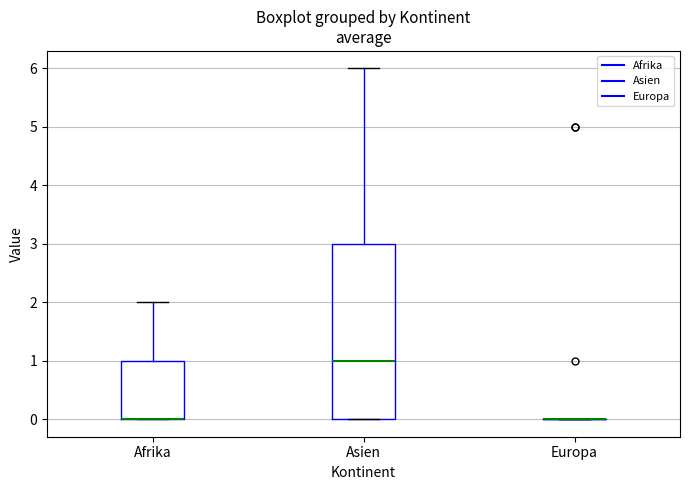

Reading left to right, read every box against the y-axis: the position of its median line, the range the box covers, and the ends of its whiskers. The values are not printed on the chart, so give them approximately, as read against the axis.

Afrika: median 0 (drawn on the box's lower edge), box 0 to 1, whiskers 0 to 2
Asien: median 1, box 0 to 3, whiskers 0 to 6
Europa: box collapsed to a line at 0, whiskers 0 to 0